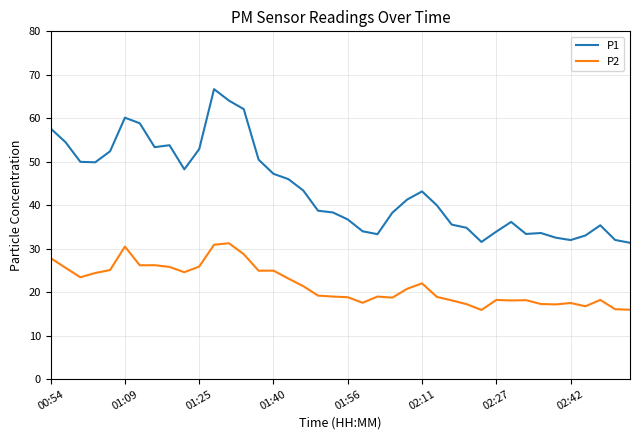

True or false: P1 and P2 intersect in this chart.

False